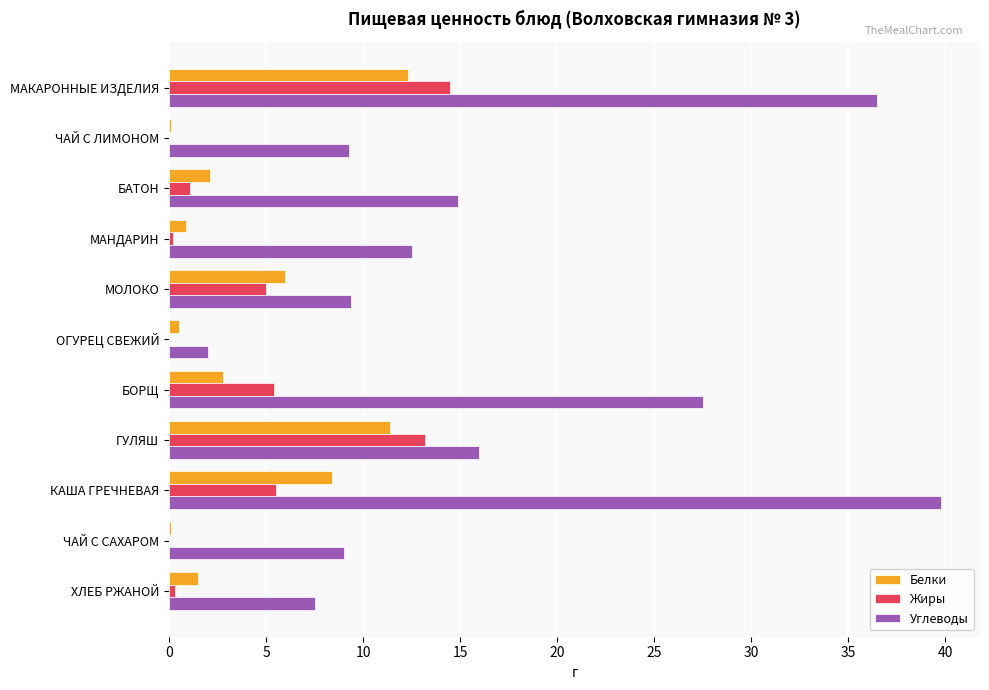

Which series has the largest total across all categories?

Углеводы